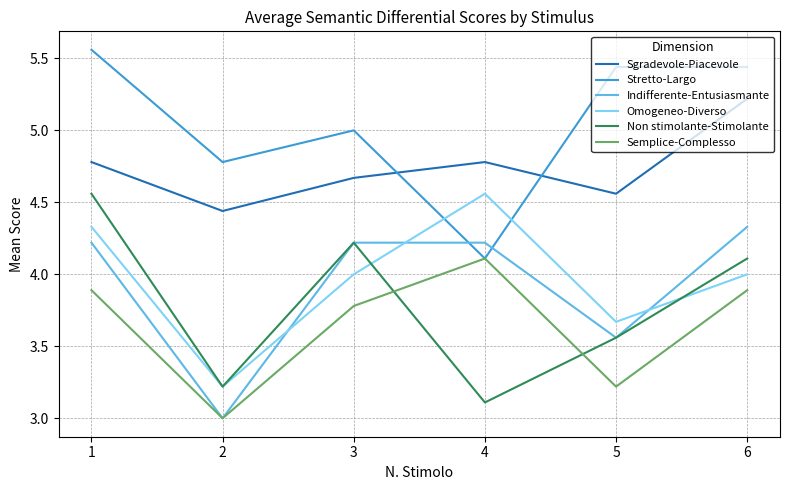

At which label does Omogeneo-Diverso first exceed 4?

1